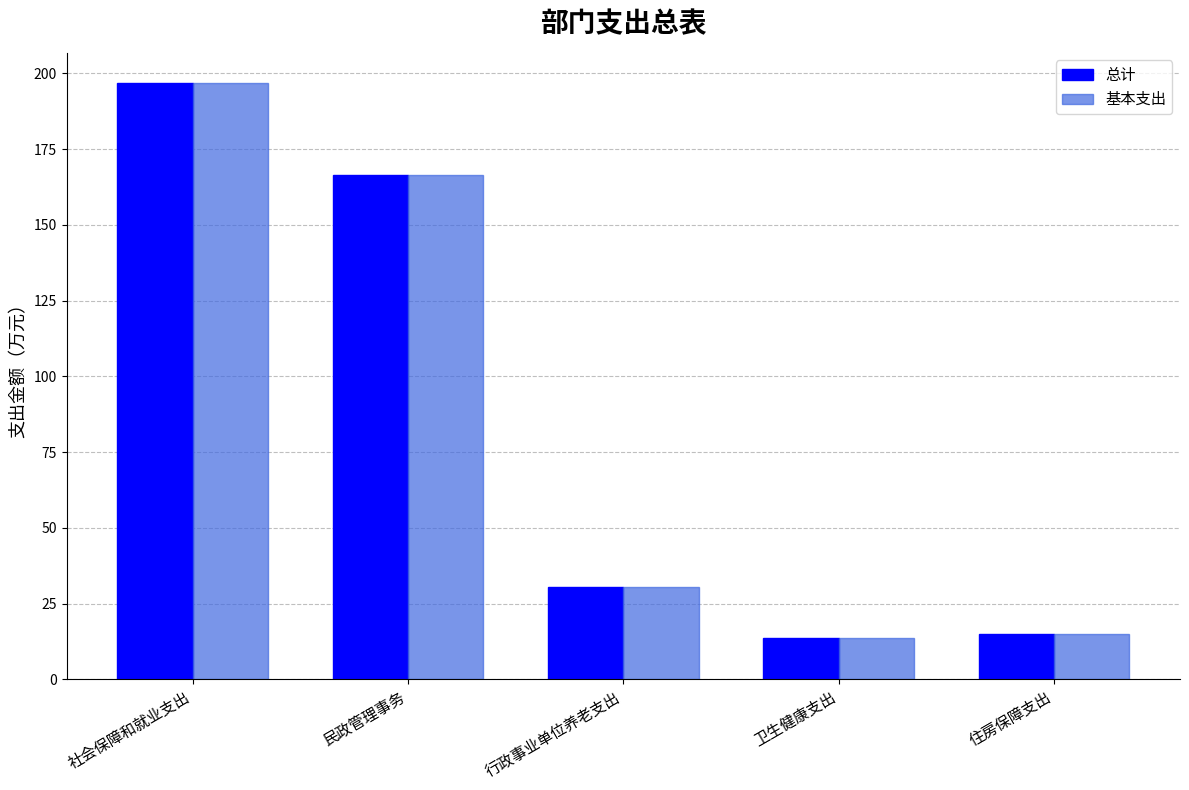

What position from the right is 民政管理事务?

4